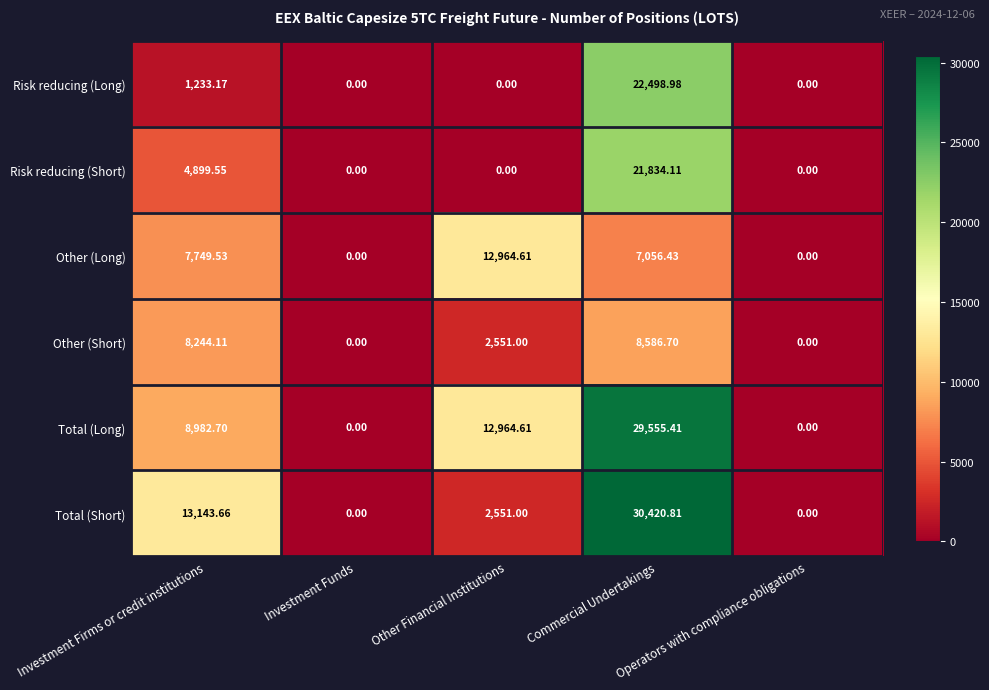

Which series has the largest range (max minus min)?

Total (Short)